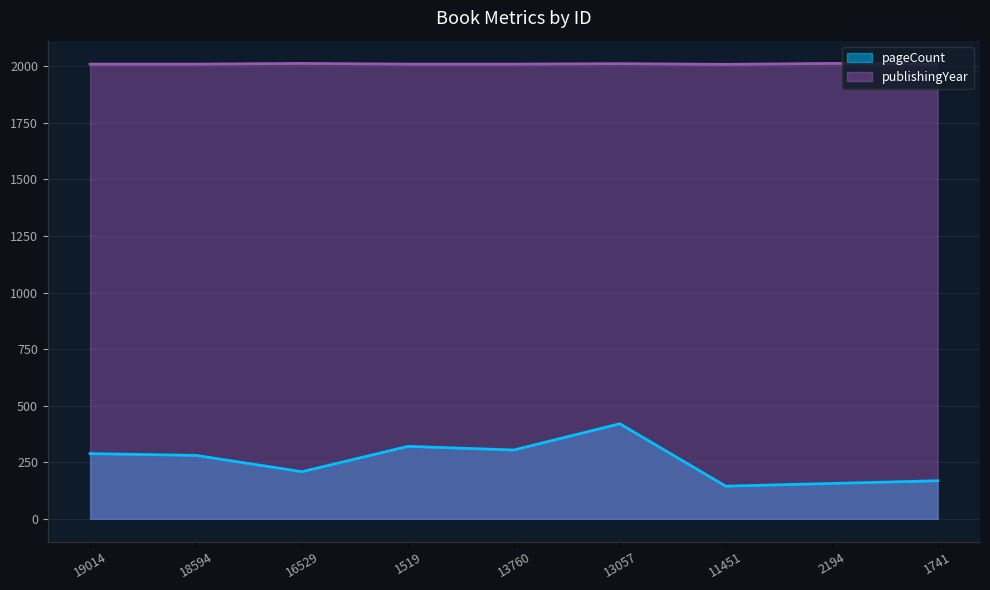

Reading right to left, transcribe all the data shown in this chart.

pageCount: 168	156	144	420	304	320	208	280	288
publishingYear: 2010	2013	2009	2012	2010	2010	2013	2010	2010